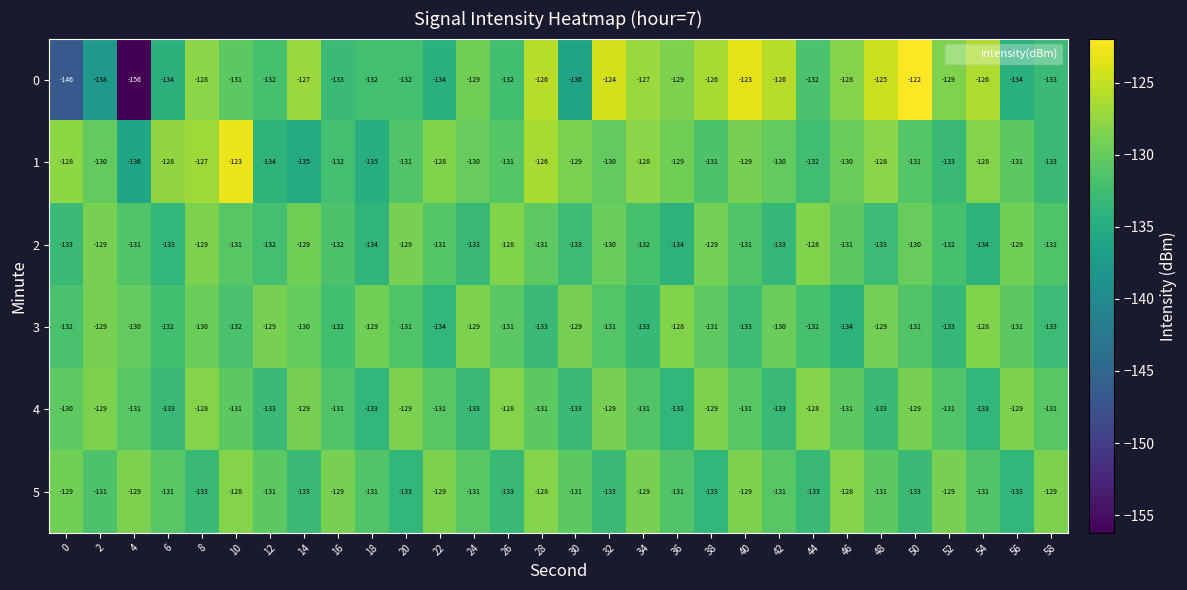

True or false: 4 has a value of -44 at 46.

False